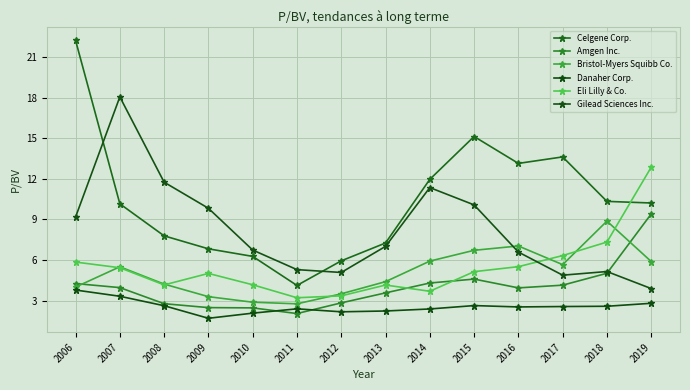

Is the value of Celgene Corp. at 2011 greater than the value of Bristol-Myers Squibb Co. at 2017?

No